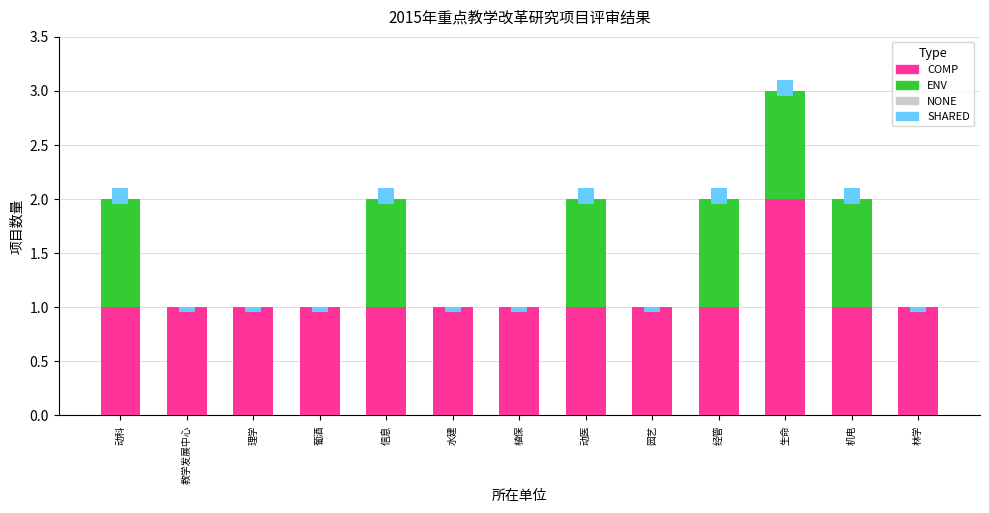

What is the label of the 4th bar from the right?

经管